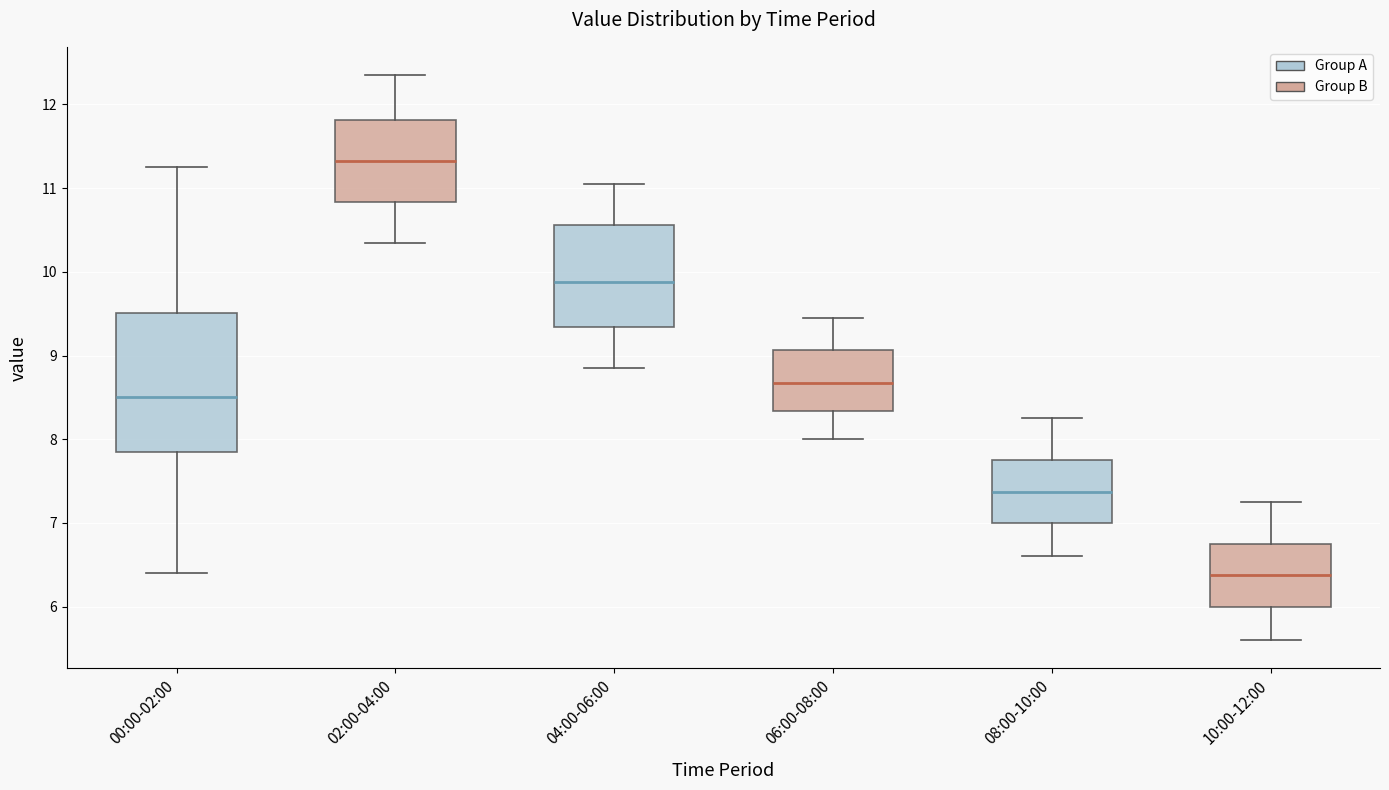

Comparing the boxes themselves (not the whiskers), which one is the tallest?

00:00-02:00